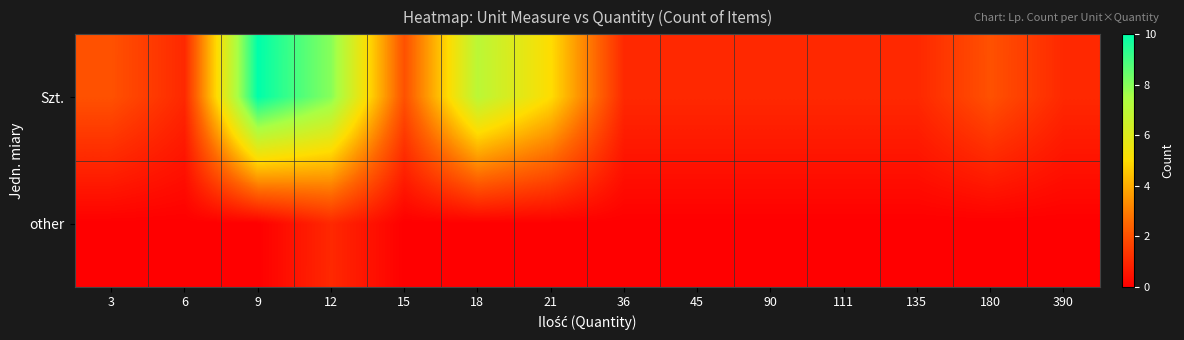

What is the difference between the highest and lowest values at 45?

1